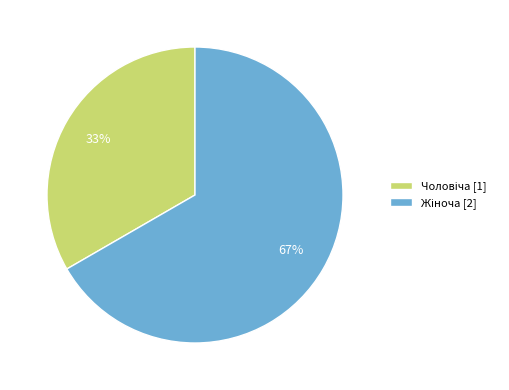

Does any single category account for the majority?

Yes